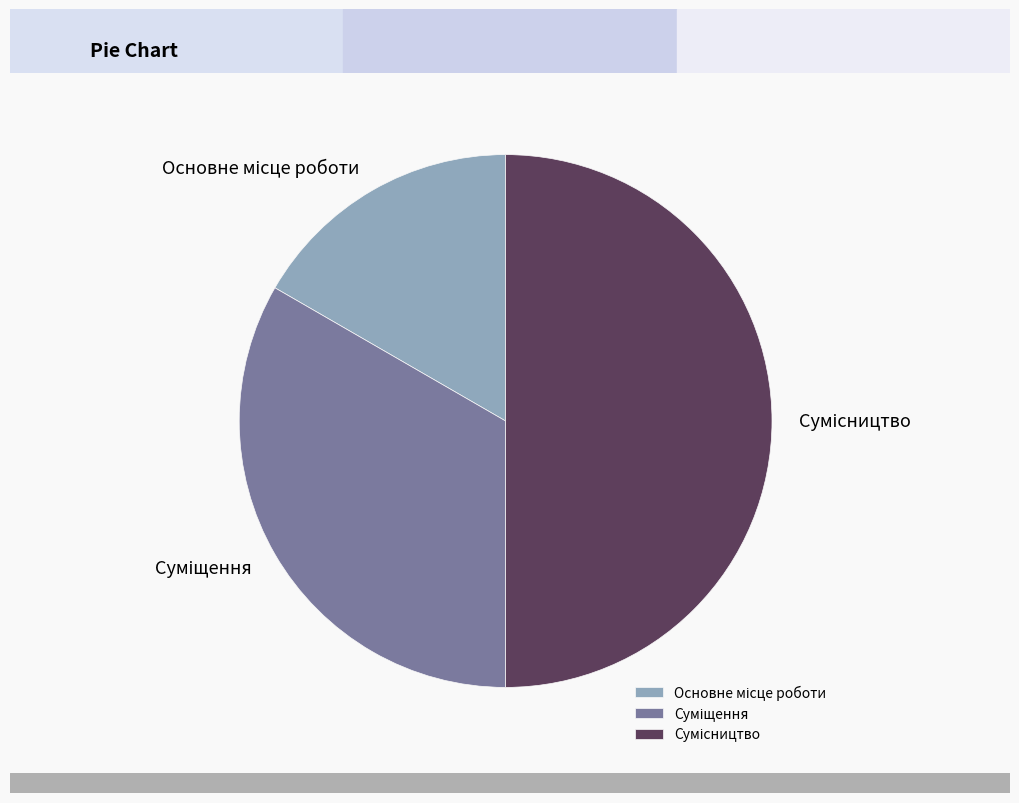

To the nearest percent, what percentage of the pie is Сумісництво?

50%